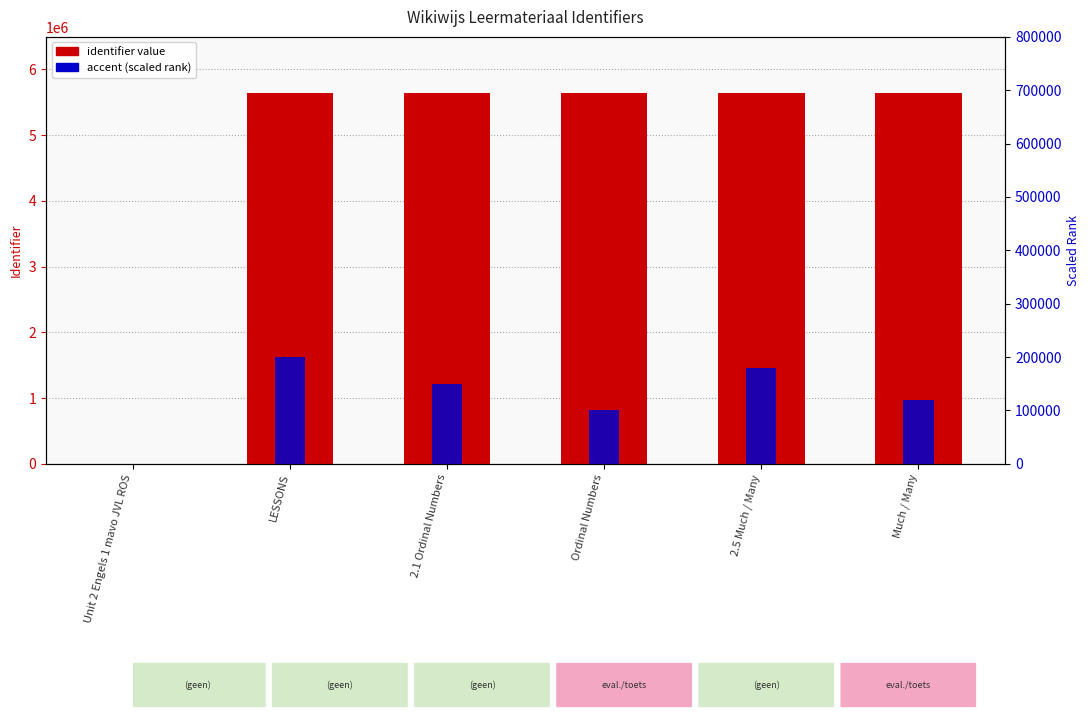

Rank the series at Much / Many from highest to lowest value.

identifier value, accent (scaled rank)